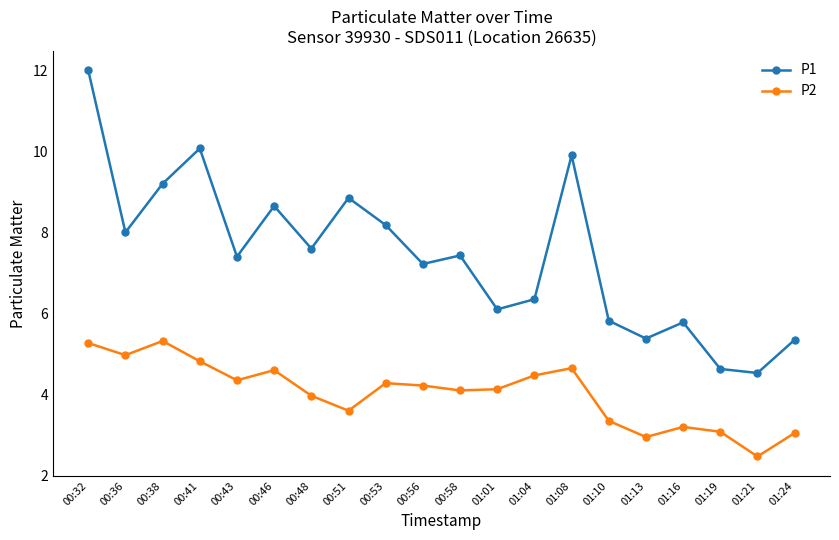

What is the highest value of the P1 series?

12.0